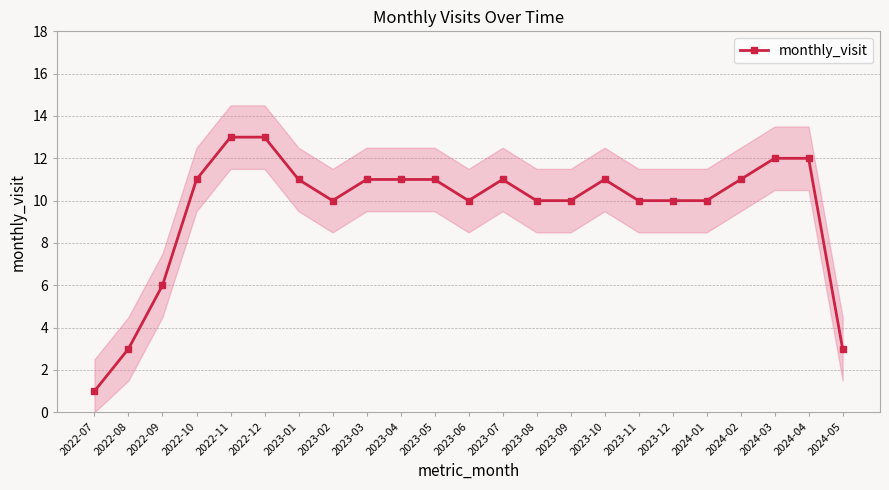

Rank the categories by value from highest to lowest.

2022-11, 2022-12, 2024-03, 2024-04, 2022-10, 2023-01, 2023-03, 2023-04, 2023-05, 2023-07, 2023-10, 2024-02, 2023-02, 2023-06, 2023-08, 2023-09, 2023-11, 2023-12, 2024-01, 2022-09, 2022-08, 2024-05, 2022-07